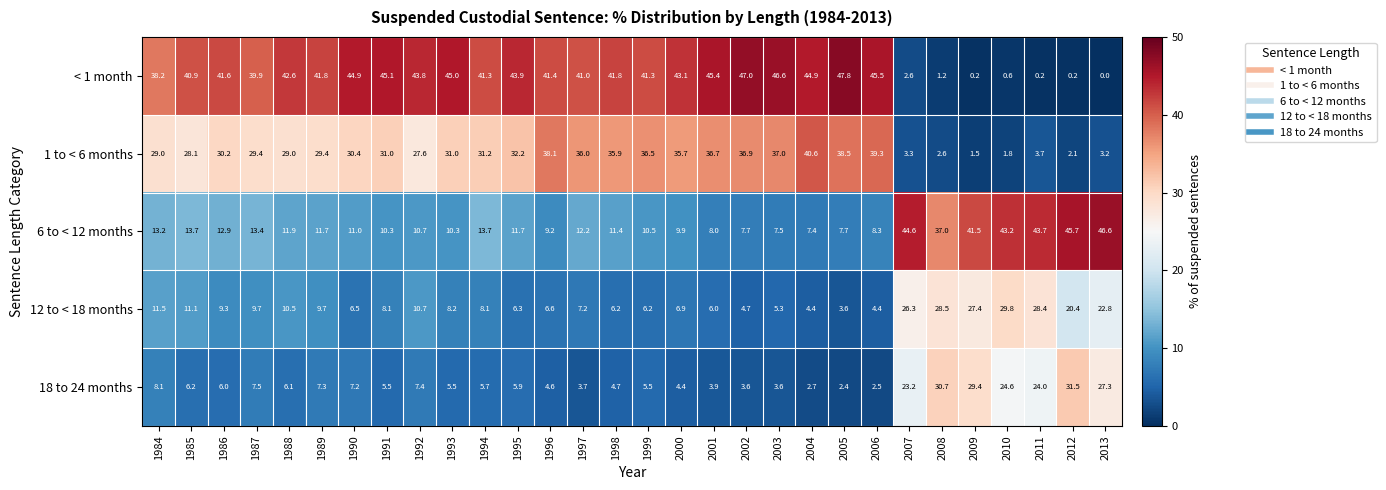

What is the minimum value for 1 to < 6 months?

1.5